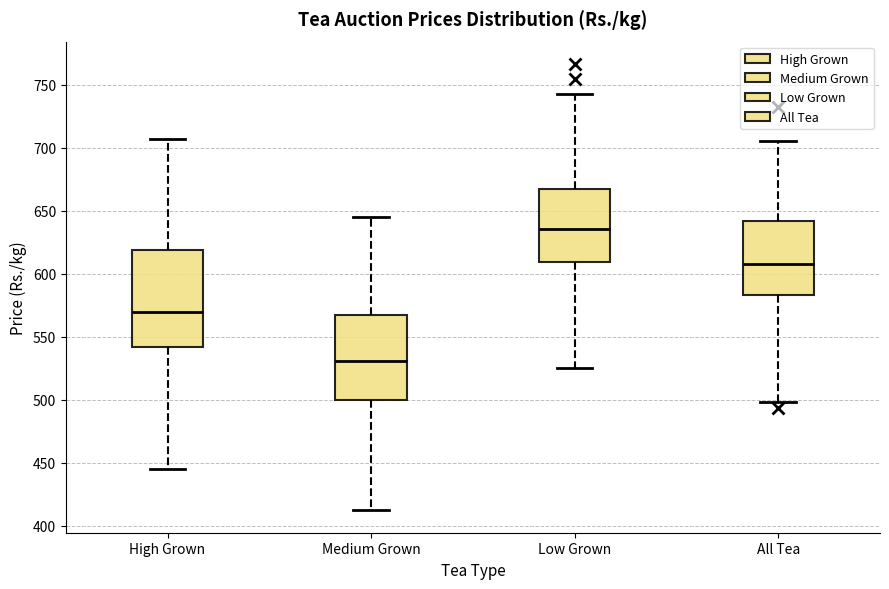

Where does the lower whisker of the box for High Grown end on the y-axis? The values are not printed on the chart, so give them approximately, as read against the axis.

445